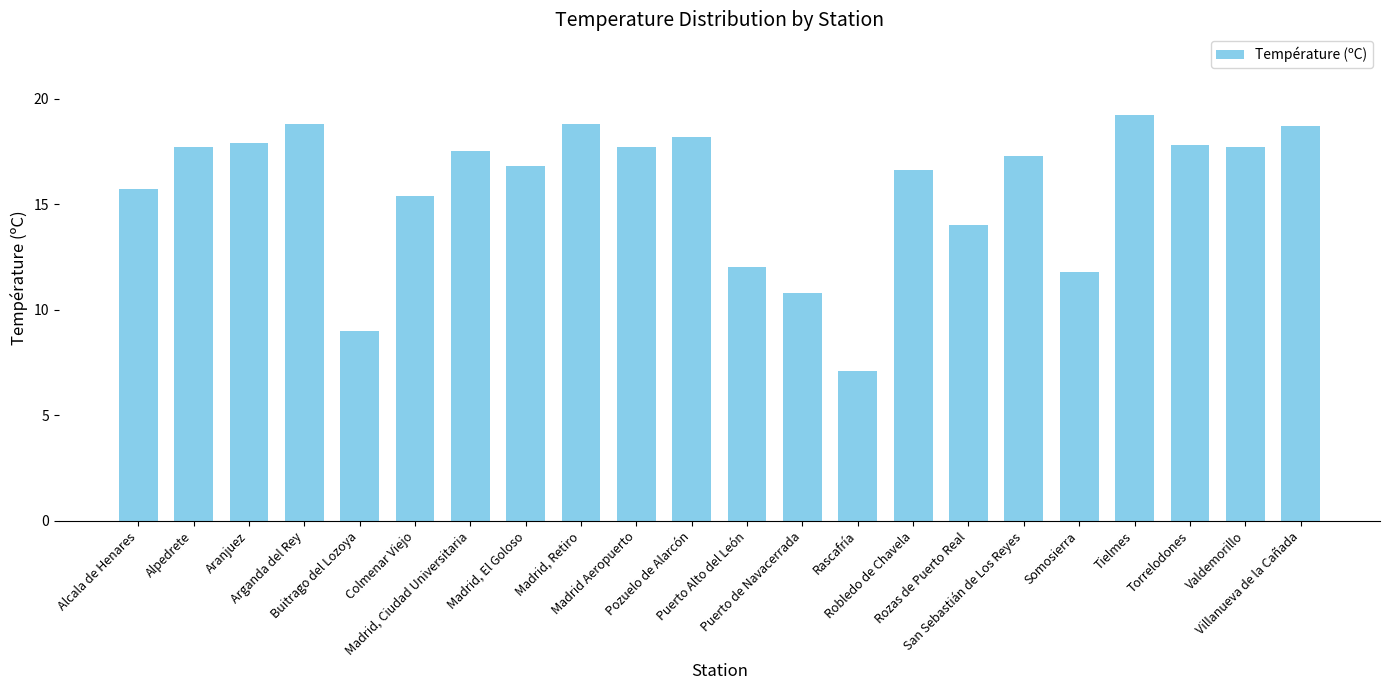

What is the difference between the second highest and second lowest values?

9.8